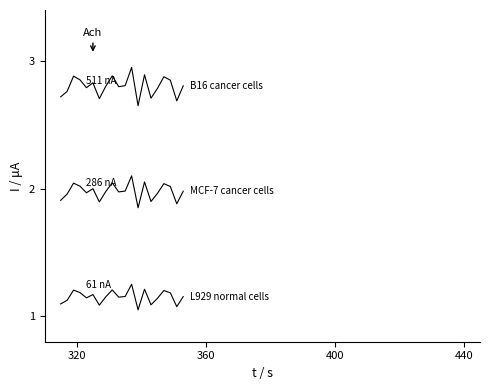

Does the chart have visible grid lines?

No